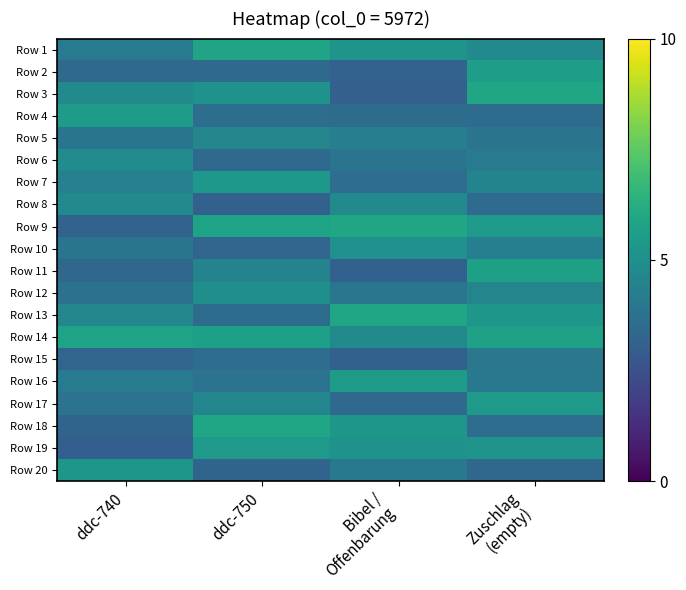

What is the minimum value shown in the chart?

3.0